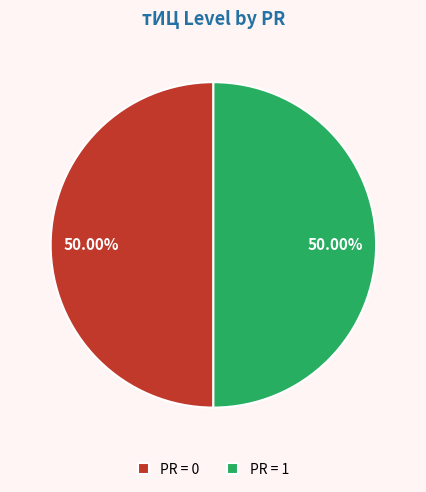

What is the ratio of the value at PR = 0 to the value at PR = 1?

1.0